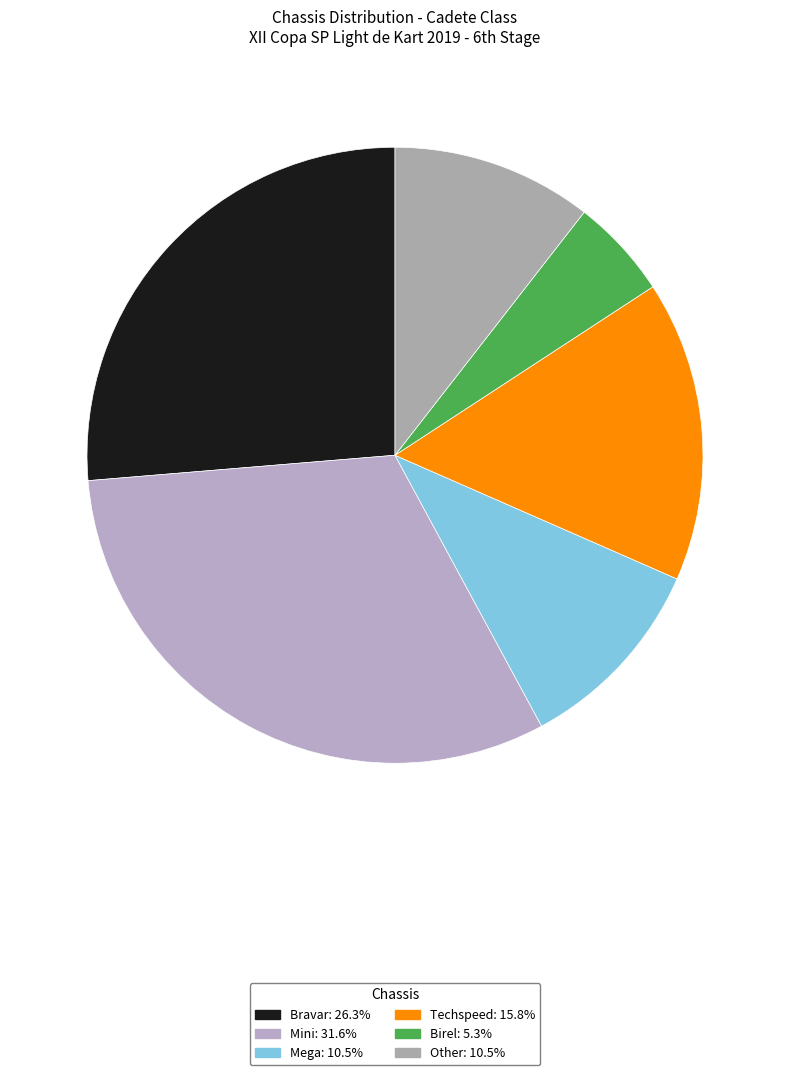

How many segments does this pie chart have?

6